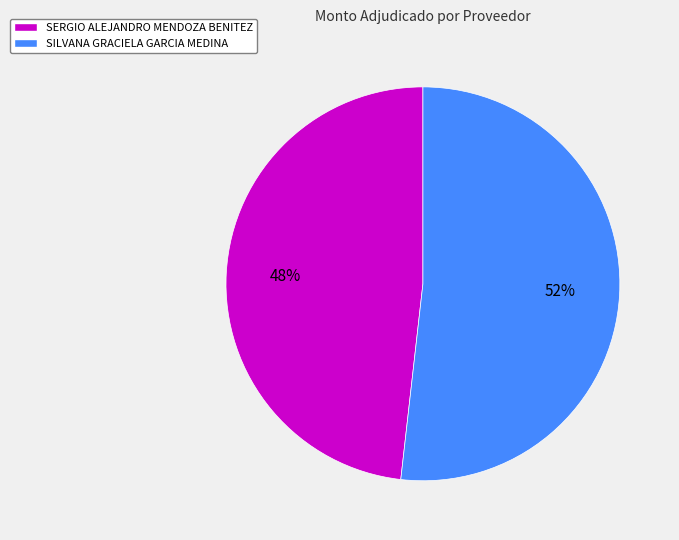

Which has a higher value, SERGIO ALEJANDRO MENDOZA BENITEZ or SILVANA GRACIELA GARCIA MEDINA?

SILVANA GRACIELA GARCIA MEDINA